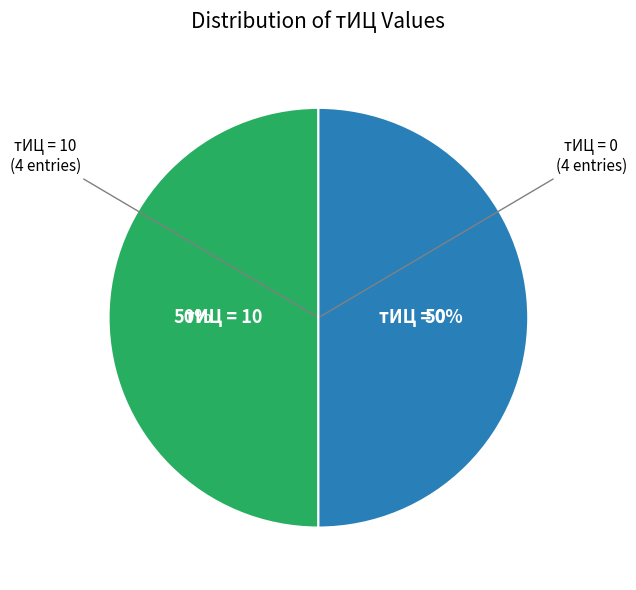

To the nearest percent, what is the average slice percentage?

50%